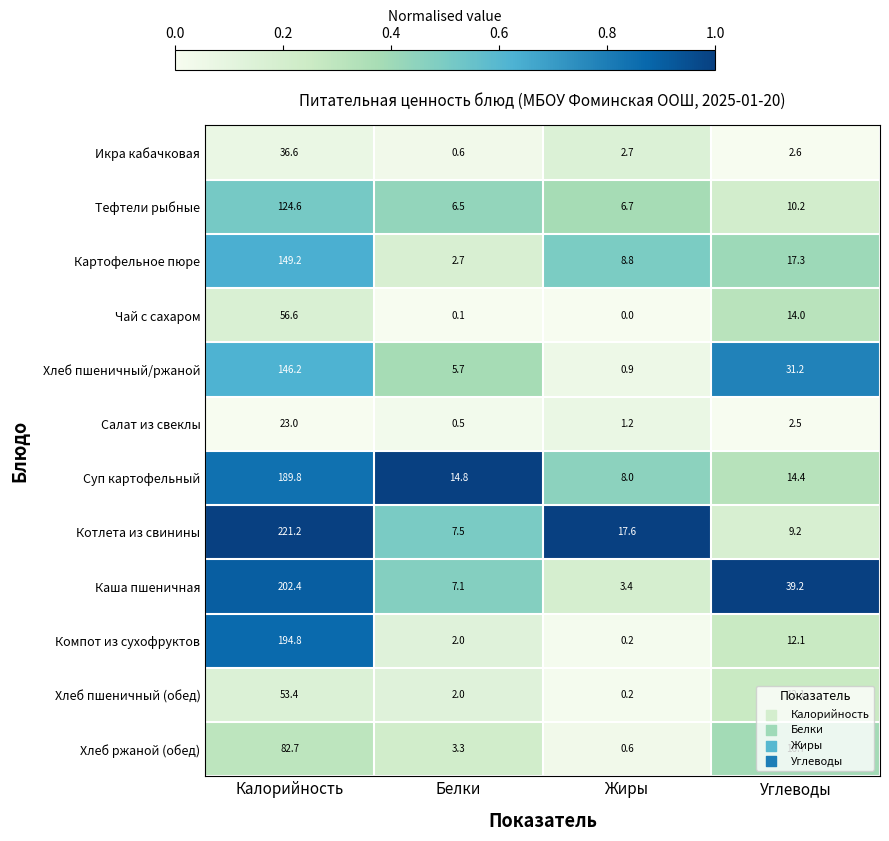

What is the total value across all series at Калорийность?

1480.5